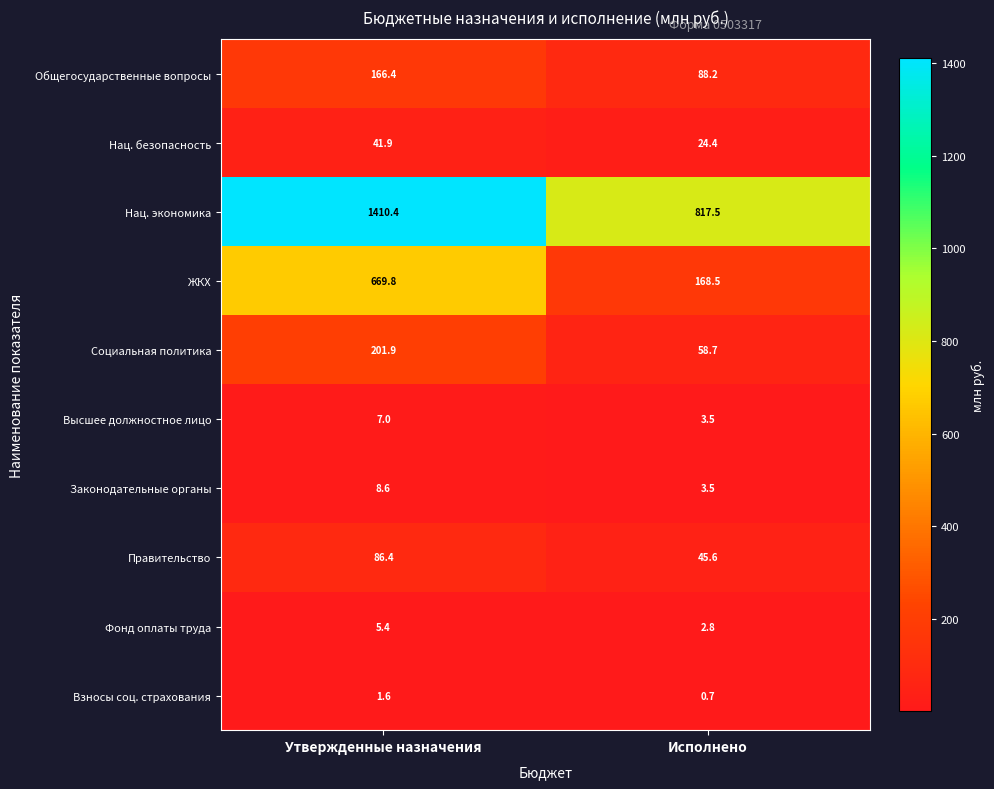

How many series are shown in this chart?

10